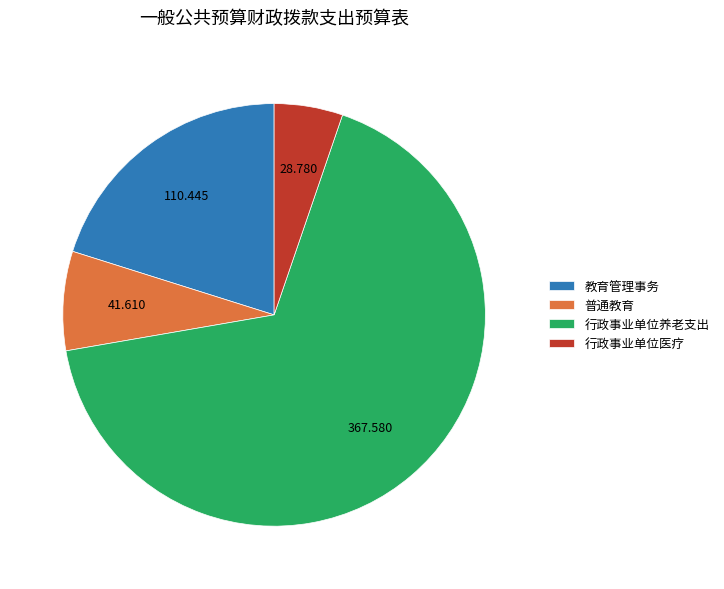

Rank the categories by value from lowest to highest.

行政事业单位医疗, 普通教育, 教育管理事务, 行政事业单位养老支出